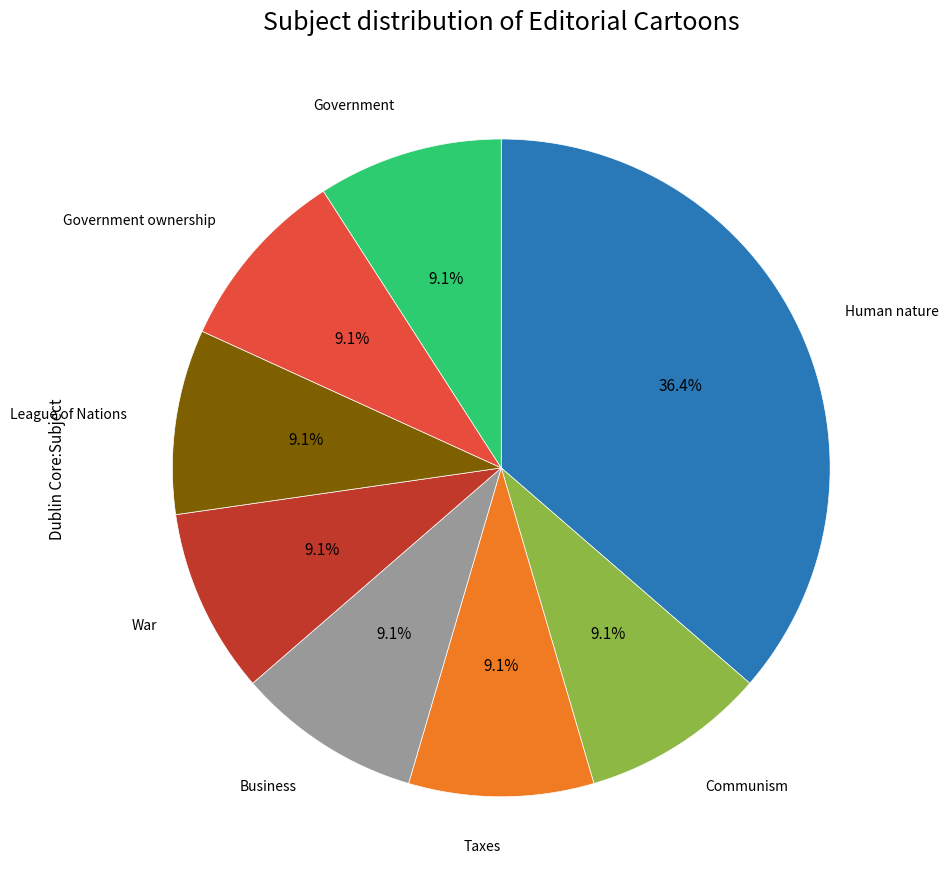

What percentage is the League of Nations slice, to the nearest percent?

9%